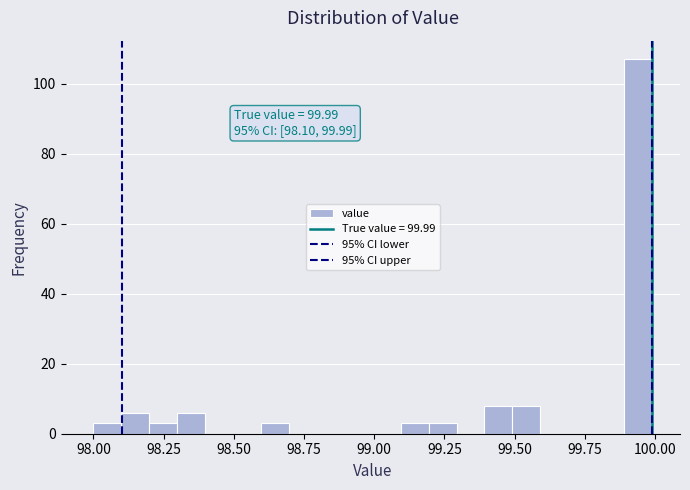

Read against the x-axis, roughly where is the centre of the tallest bar?

99.95